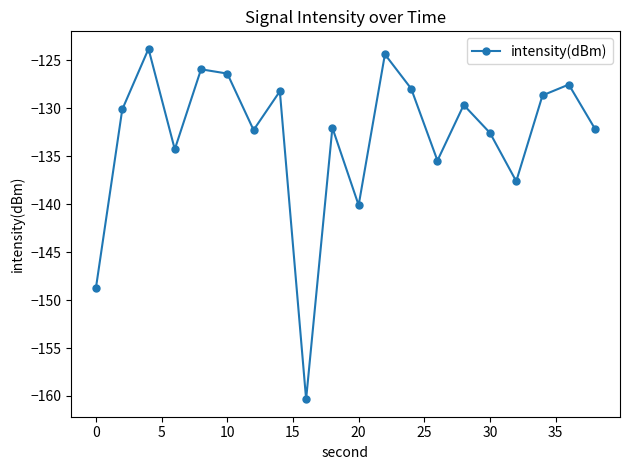

True or false: there are more than 0 points higher than both neighbors.

True